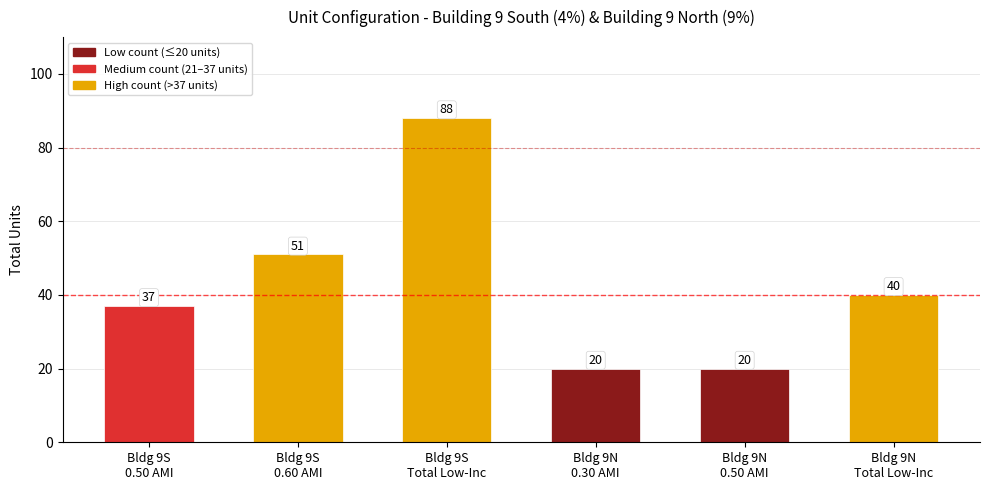

Approximately how many times larger is the value at Bldg 9N
0.30 AMI compared to Bldg 9S
Total Low-Inc?

0.2